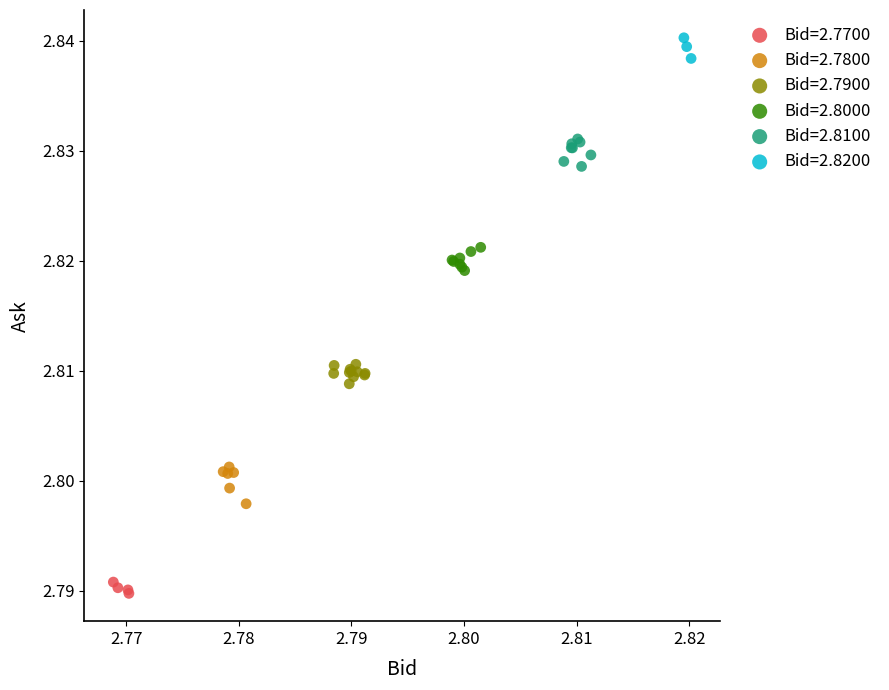

Which series reaches the maximum Y coordinate?

Bid=2.8200